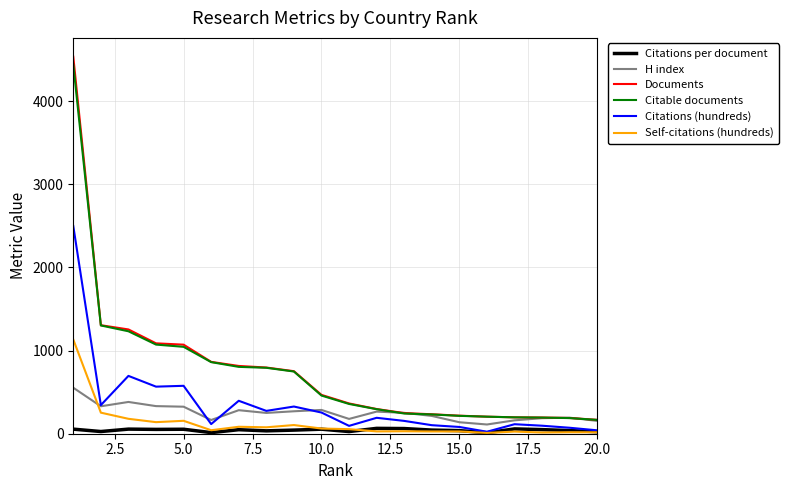

What is the maximum value for Citations (hundreds)?

2497.5